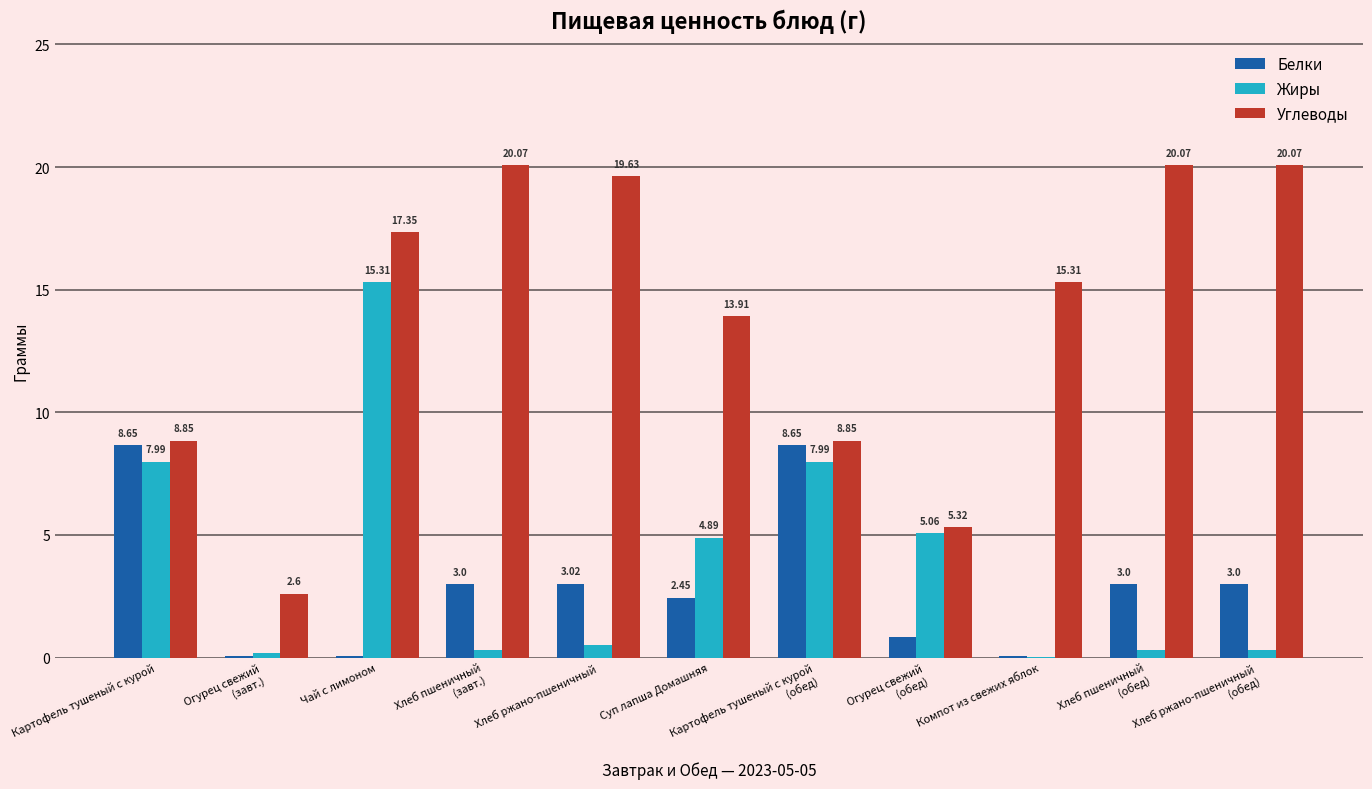

At which label does Белки first exceed 3?

Картофель тушеный с курой